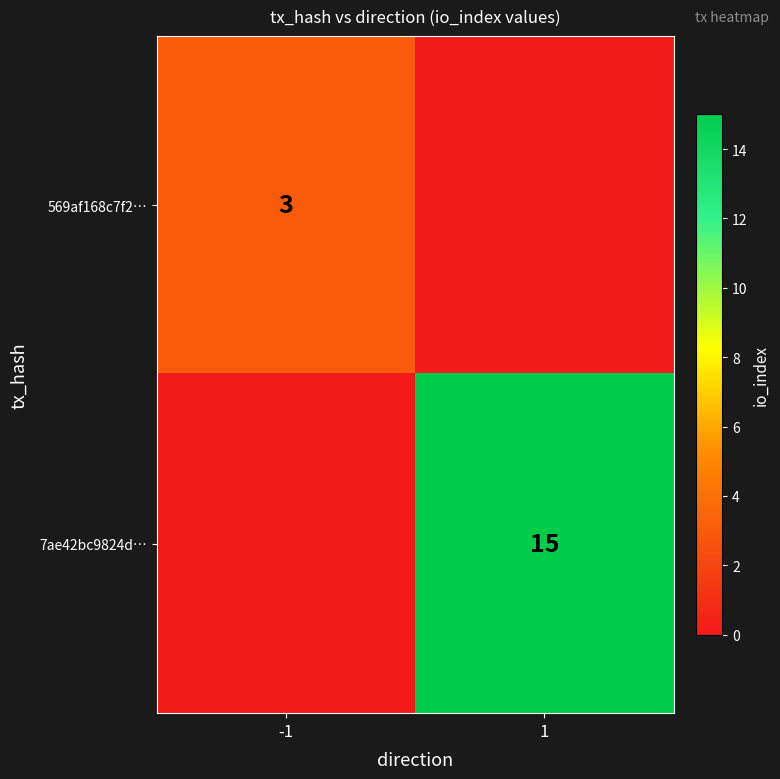

Which has a higher value, -1 or 1?

-1